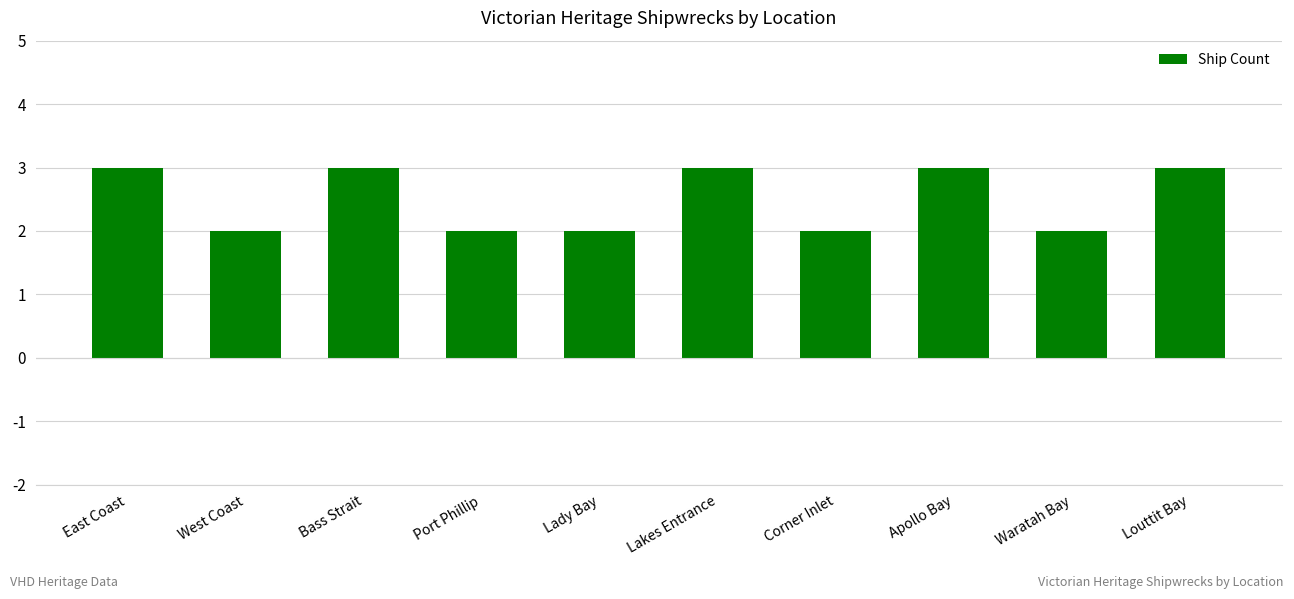

Which has a higher value, Waratah Bay or Louttit Bay?

Louttit Bay